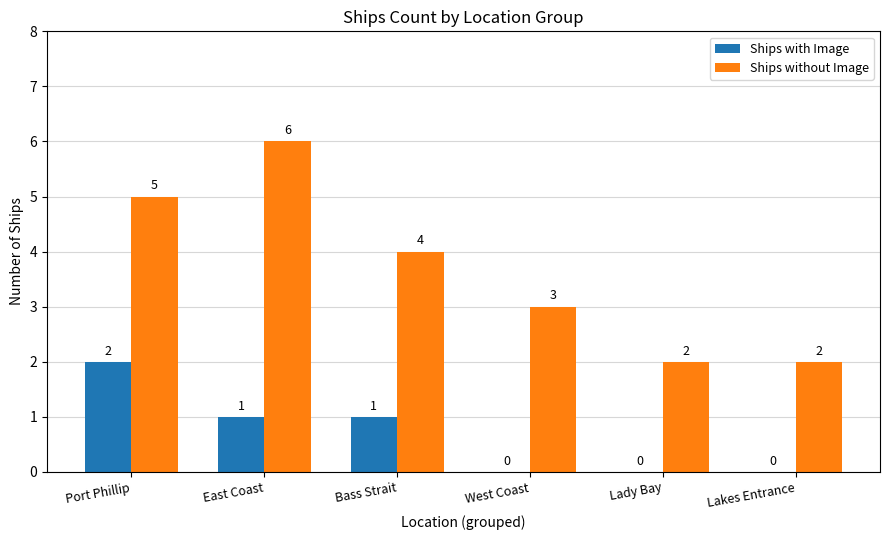

At which label is Ships without Image closest to 4?

Bass Strait